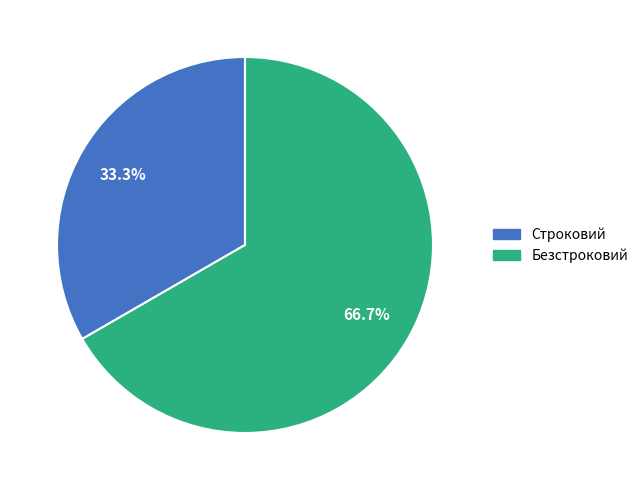

To the nearest percent, what portion does Безстроковий represent?

67%